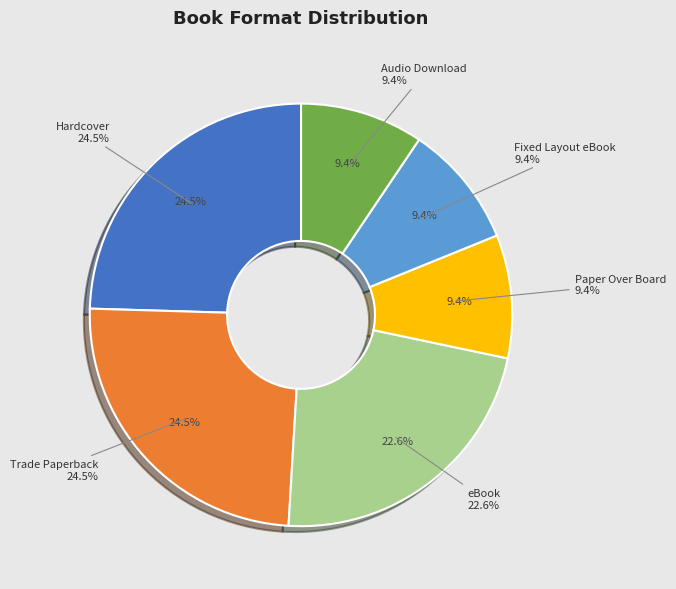

Which category has the biggest portion of the pie?

Hardcover